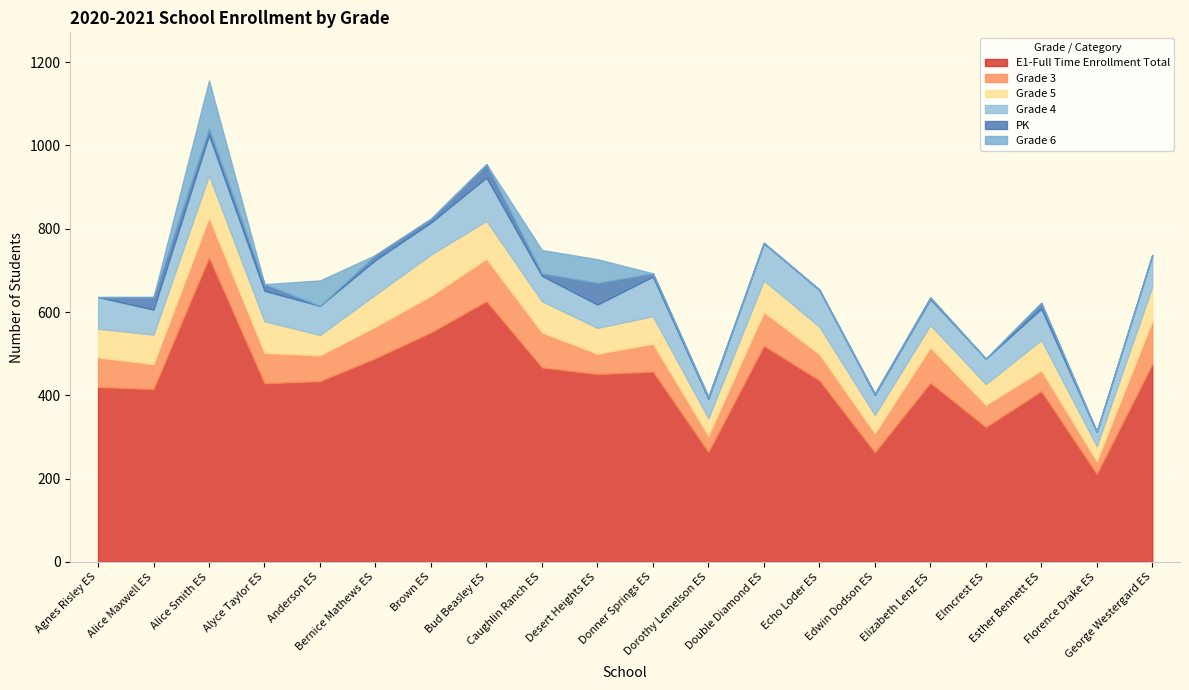

True or false: PK and Grade 5 intersect in this chart.

False